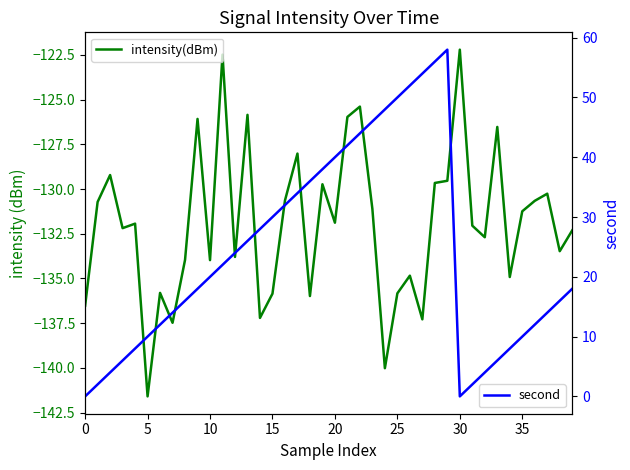

What is the highest value of the second series?

58